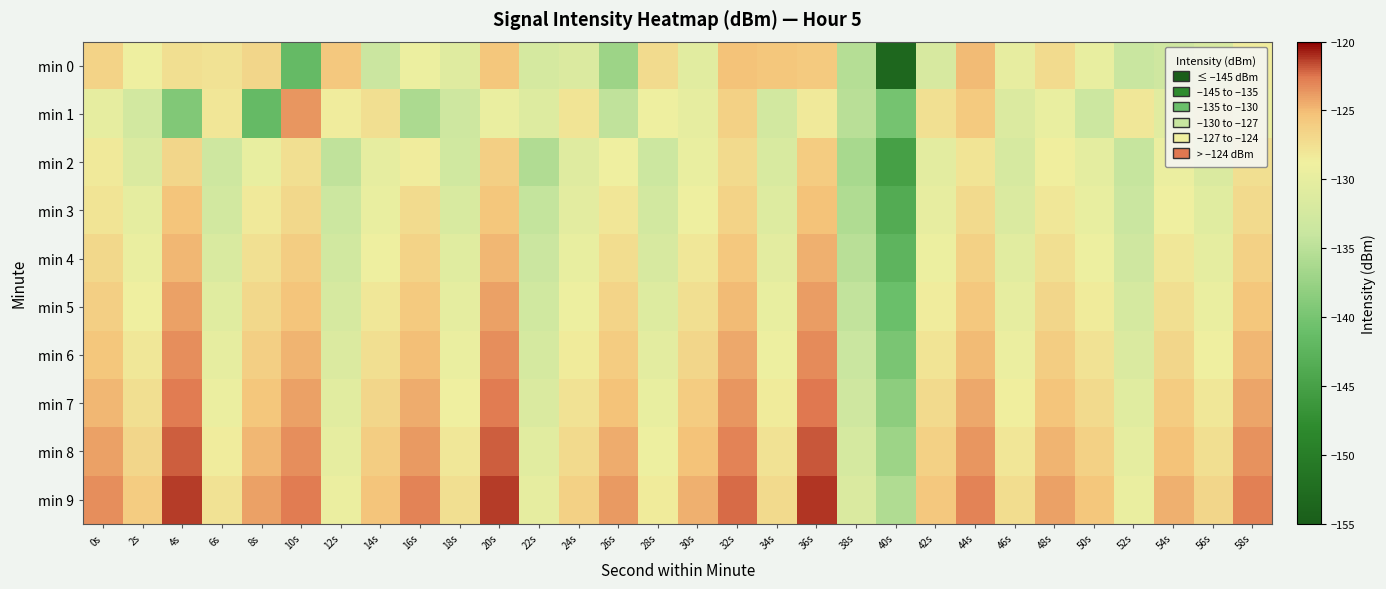

What is the spread (max minus min) of values at 46s?

4.8